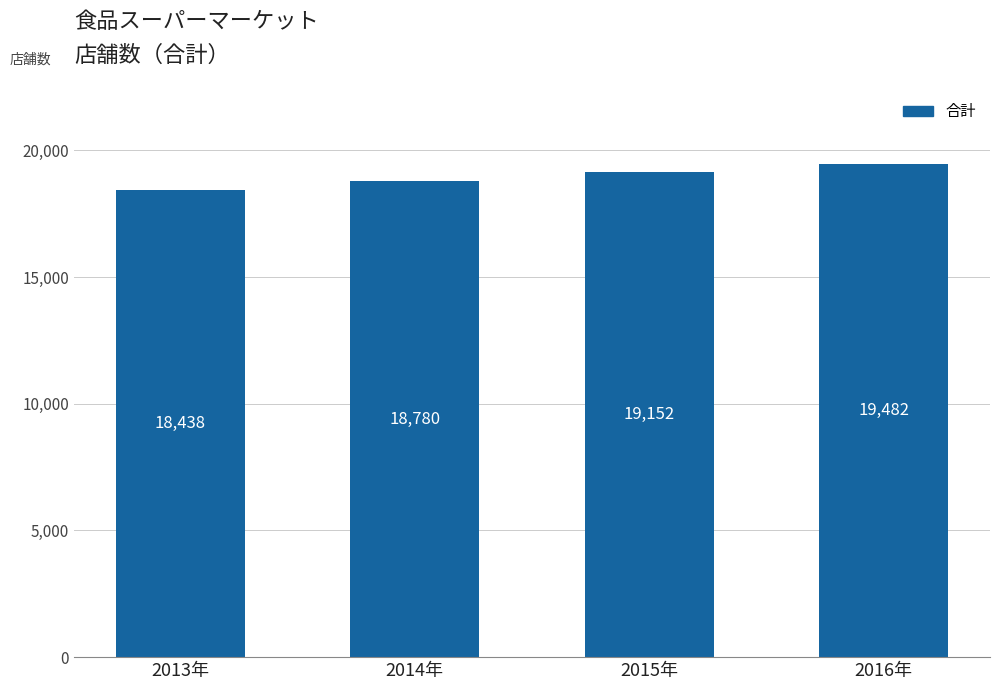

The value at 2015年 is 19152. True or false?

True